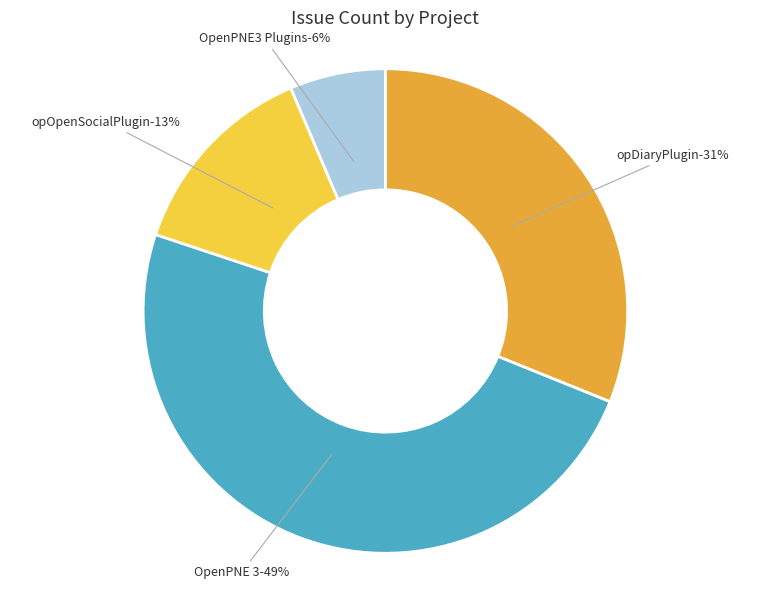

The OpenPNE3 Plugins slice represents 6% of the pie. True or false?

True